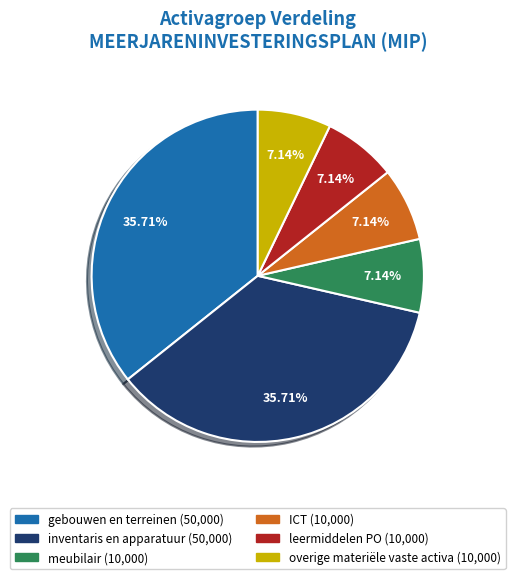

Count the number of slices in the pie.

6